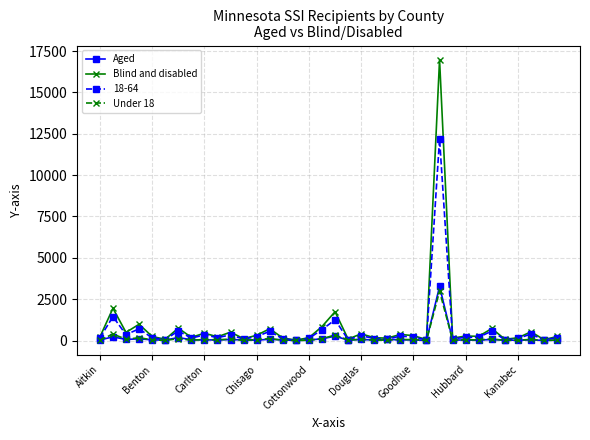

True or false: 18-64 has more than 0 interior local peaks.

True